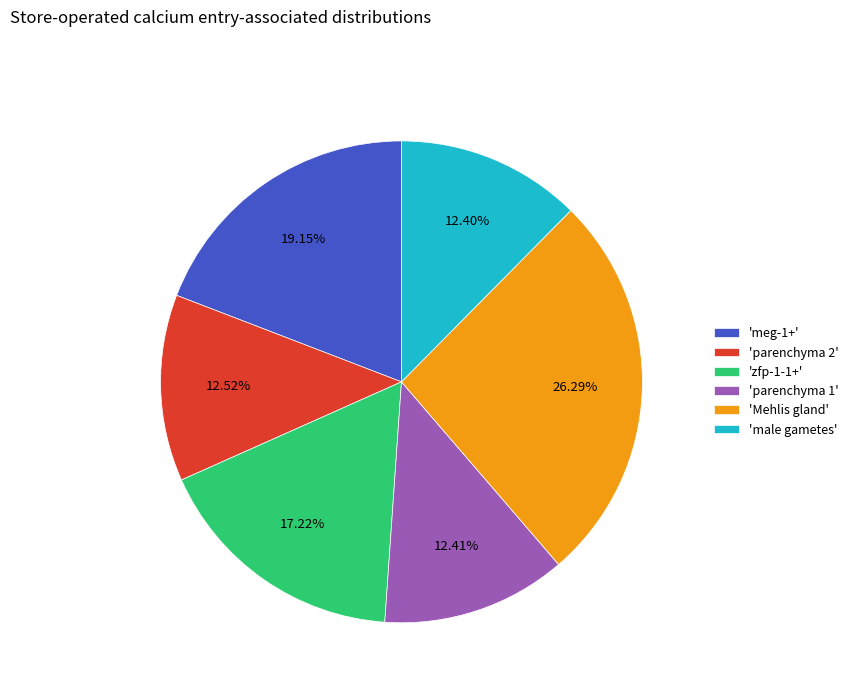

Which slice is the largest?

'Mehlis gland'